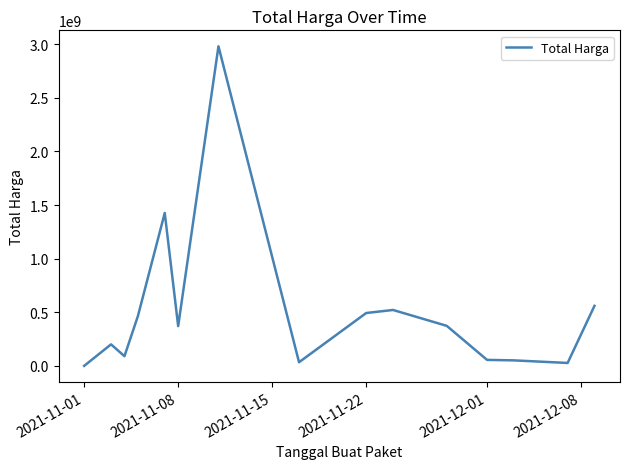

What is the maximum value shown in the chart?

2979363240